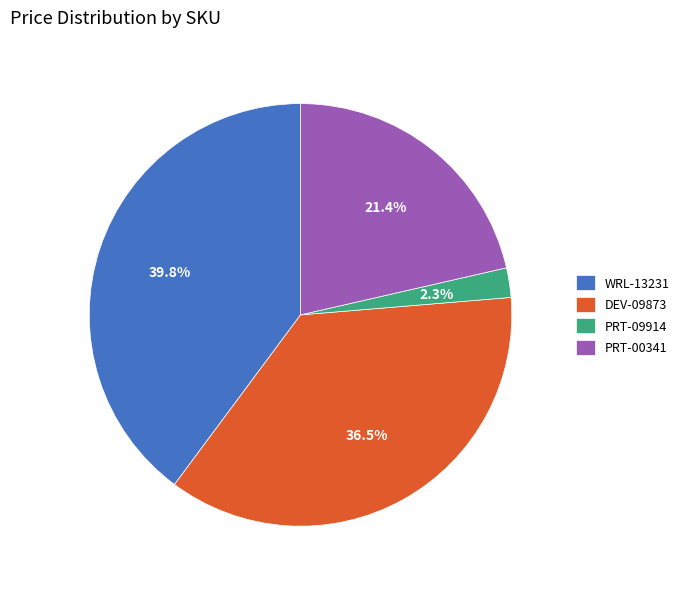

True or false: WRL-13231 accounts for 50% of the total.

False